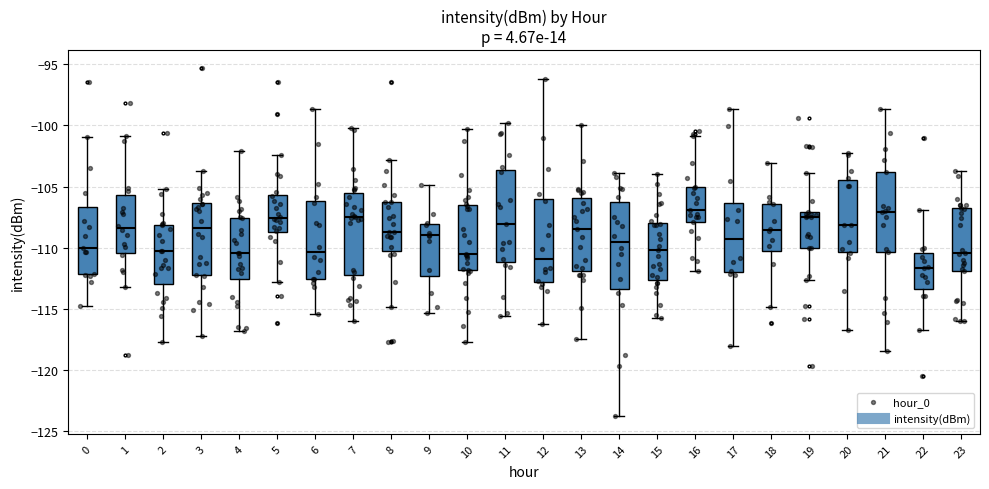

Reading left to right, transcribe this box plot: for each box, give where its median line is, the range the box spans, and where its two whiskers end, as read against the y-axis. The values are not printed on the chart, so give them approximately, as read against the axis.

0: median -110.0, box -112.0 to -106.5, whiskers -115.0 to -101.0
1: median -108.5, box -110.5 to -105.5, whiskers -113.0 to -101.0
2: median -110.5, box -113.0 to -108.0, whiskers -118.0 to -105.0
3: median -108.5, box -112.0 to -106.5, whiskers -117.0 to -103.5
4: median -110.5, box -112.5 to -107.5, whiskers -117.0 to -102.0
5: median -107.5, box -108.5 to -105.5, whiskers -113.0 to -102.5
6: median -110.5, box -112.5 to -106.0, whiskers -115.5 to -98.5
7: median -107.5, box -112.0 to -105.5, whiskers -116.0 to -100.0
8: median -108.5, box -110.0 to -106.0, whiskers -115.0 to -103.0
9: median -109.0, box -112.5 to -108.0, whiskers -115.5 to -105.0
10: median -110.5, box -112.0 to -106.5, whiskers -118.0 to -100.5
11: median -108.0, box -111.0 to -103.5, whiskers -115.5 to -100.0
12: median -111.0, box -113.0 to -106.0, whiskers -116.5 to -96.0
13: median -108.5, box -112.0 to -106.0, whiskers -117.5 to -100.0
14: median -109.5, box -113.5 to -106.0, whiskers -124.0 to -104.0
15: median -110.0, box -112.5 to -108.0, whiskers -115.5 to -104.0
16: median -107.0, box -108.0 to -105.0, whiskers -112.0 to -101.0
17: median -109.5, box -112.0 to -106.5, whiskers -118.0 to -98.5
18: median -108.5, box -110.5 to -106.5, whiskers -115.0 to -103.0
19: median -107.5, box -110.0 to -107.0, whiskers -112.5 to -104.0
20: median -108.0, box -110.5 to -104.5, whiskers -116.5 to -102.0
21: median -107.0, box -110.5 to -104.0, whiskers -118.5 to -98.5
22: median -111.5, box -113.5 to -110.5, whiskers -116.5 to -107.0
23: median -110.5, box -112.0 to -106.5, whiskers -116.0 to -104.0